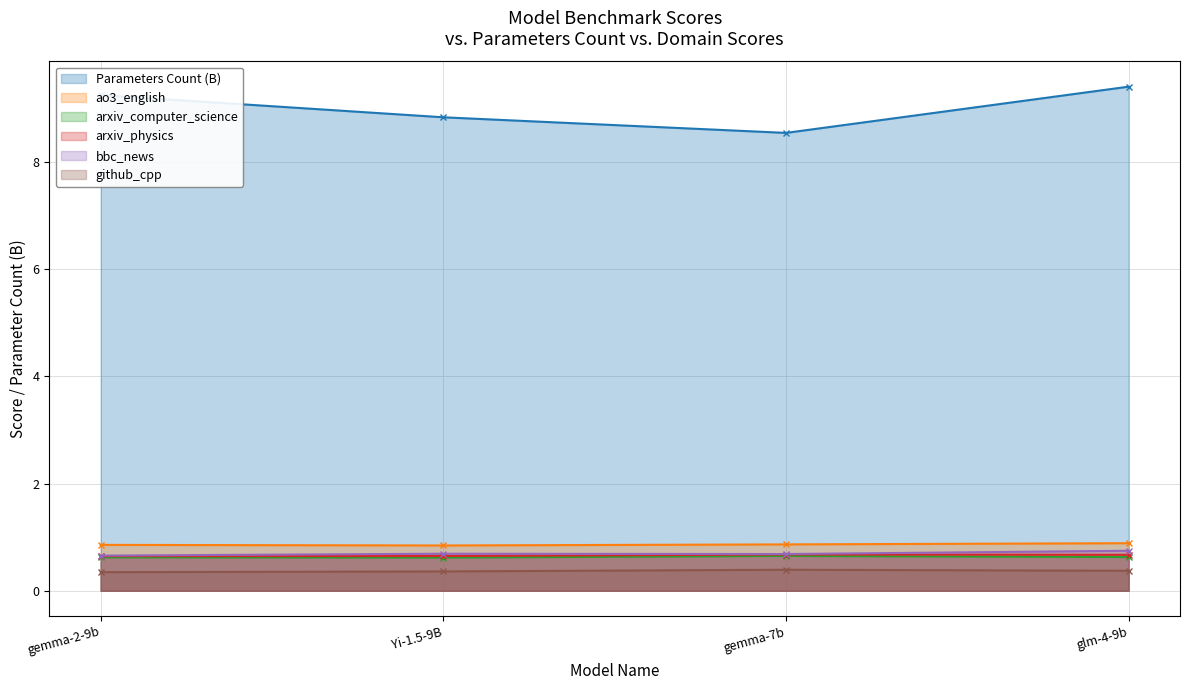

What is the sum of all bbc_news values?

2.8